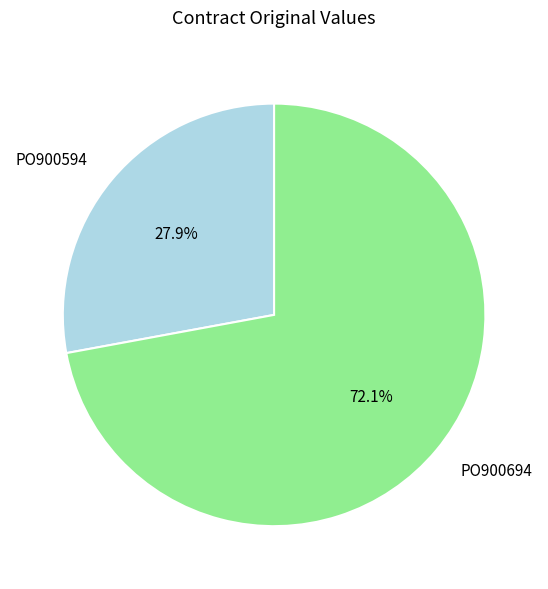

Does any single category account for the majority?

Yes